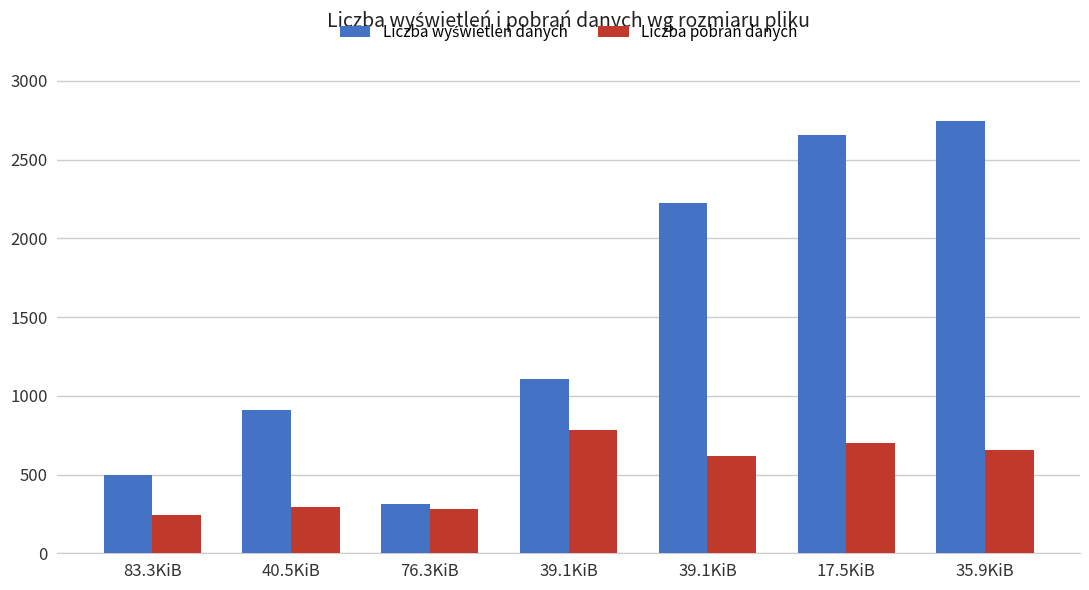

How many data points does each series have?

7